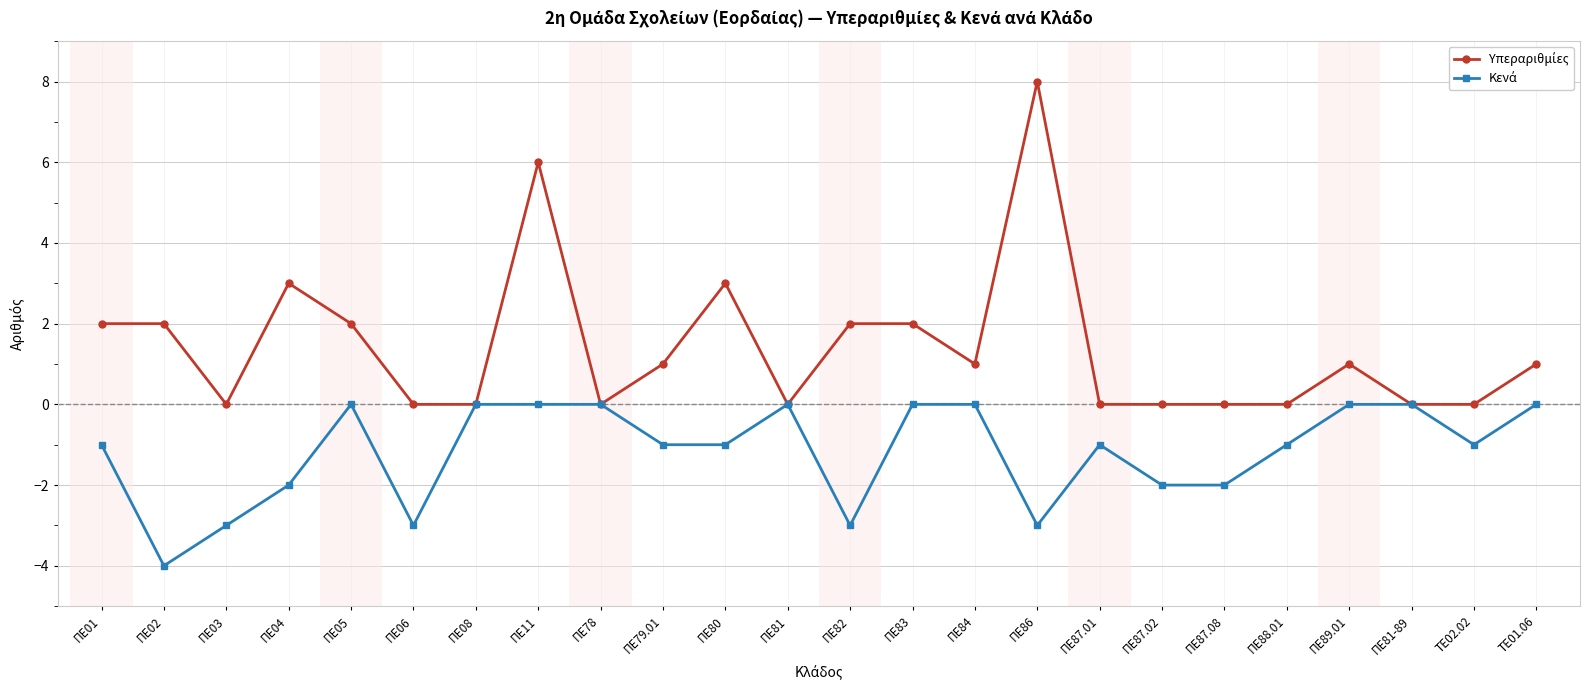

What is the total value across all series at ΠΕ11?

6